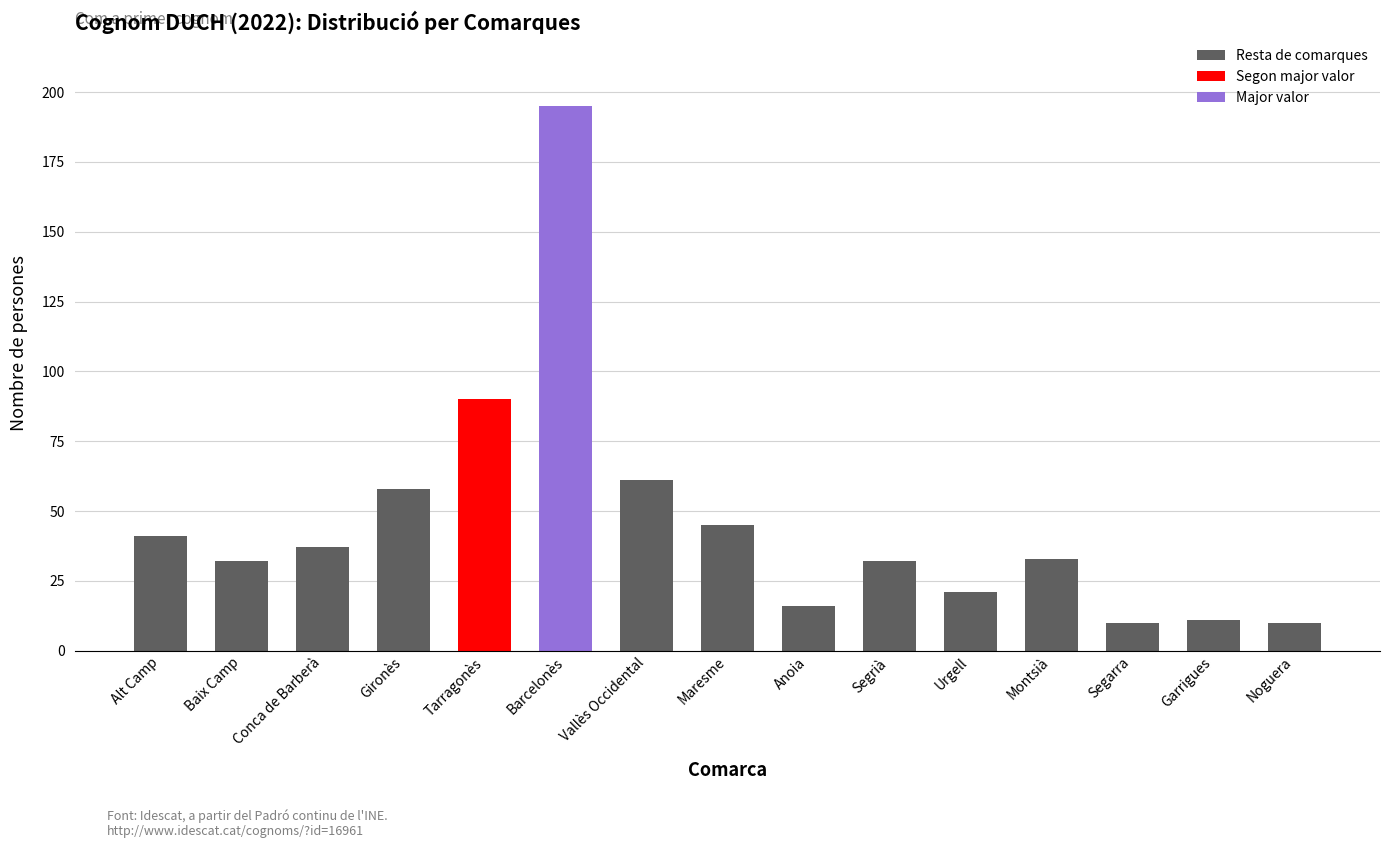

What is the smallest value displayed?

10